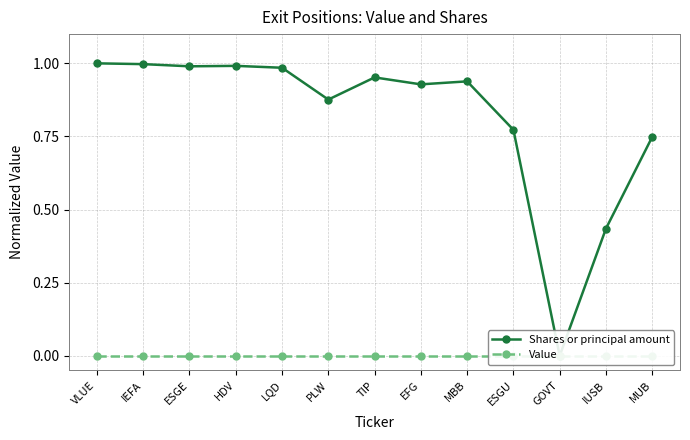

At how many categories does at least one series exceed 0?

12